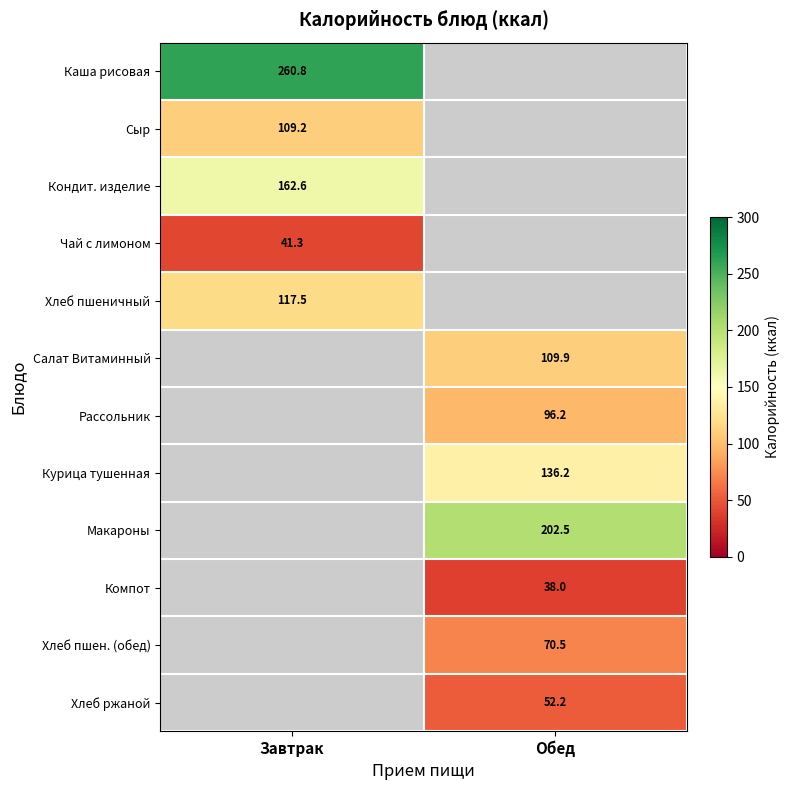

What is the maximum value for Каша рисовая?

260.8